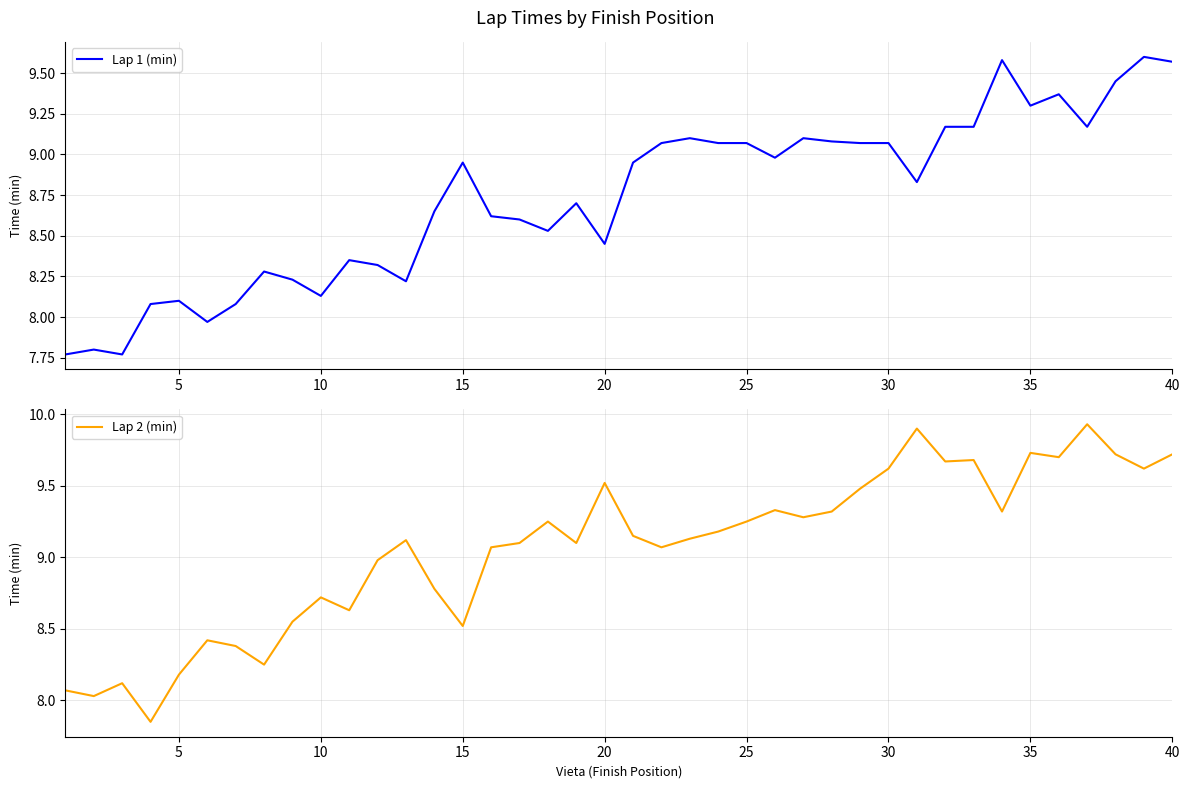

How many distinct data groups are displayed?

2